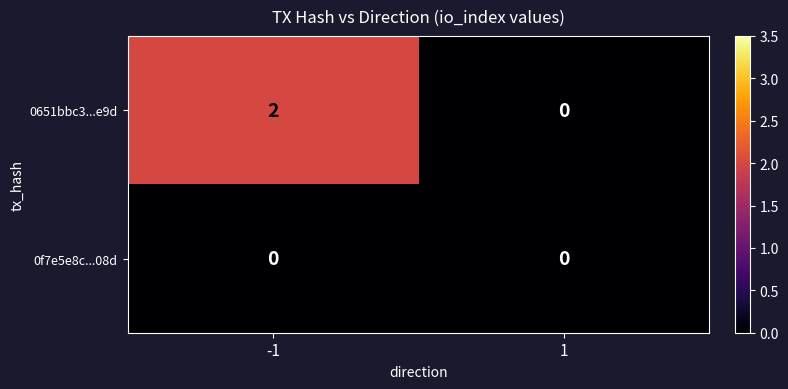

Rank the series by their maximum value, from highest to lowest.

0651bbc3...e9d, 0f7e5e8c...08d